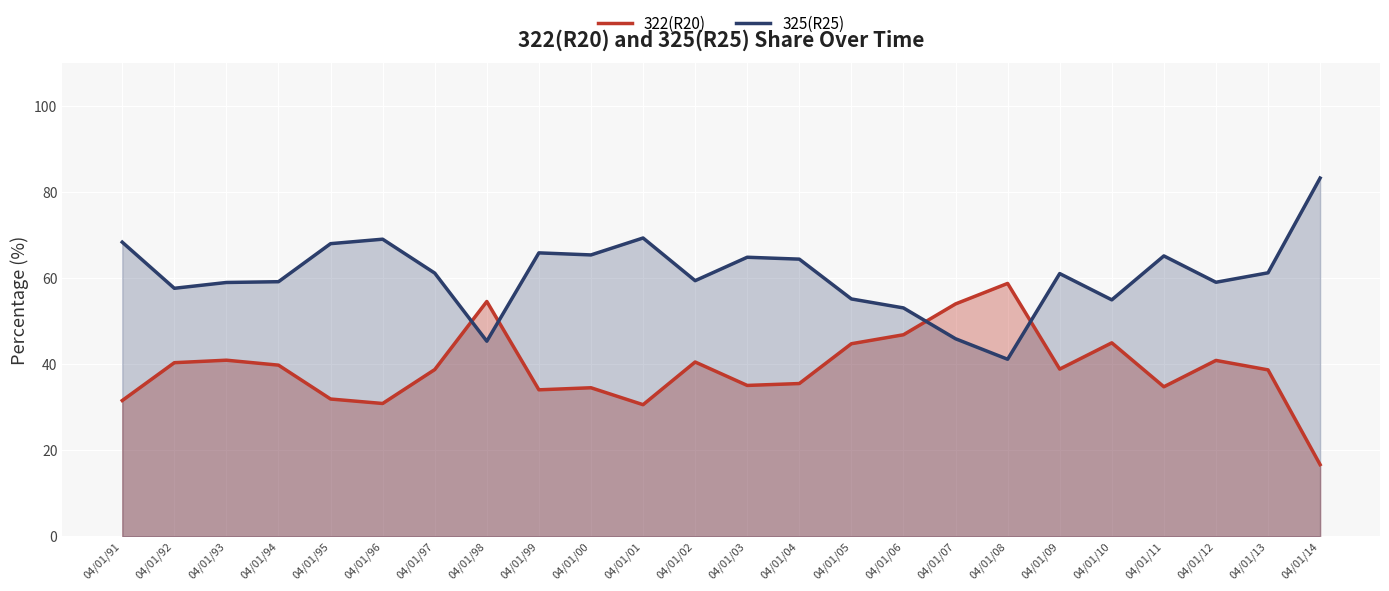

Which category has the lowest value across all series?

04/01/14